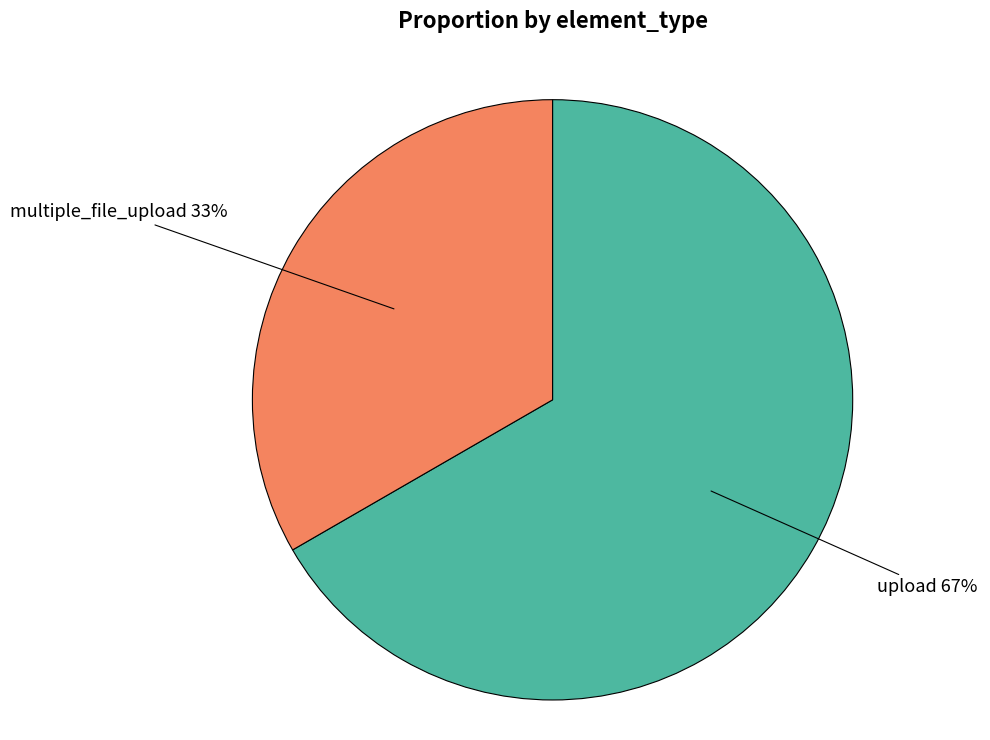

Which has a higher value, upload or multiple_file_upload?

upload